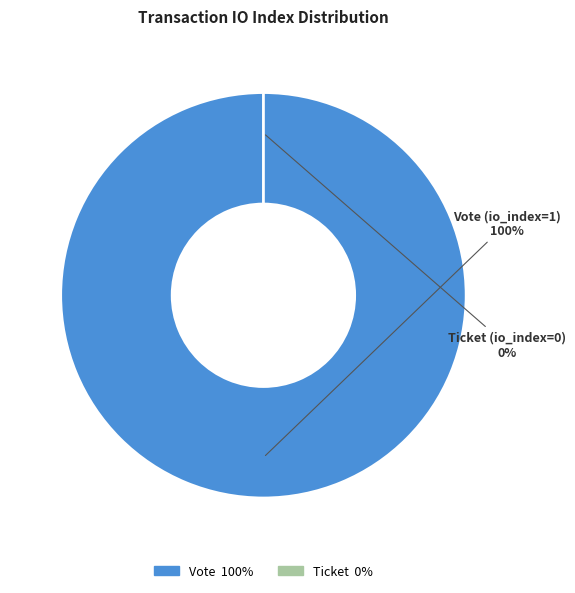

True or false: Vote (io_index=1) accounts for 88% of the total.

False